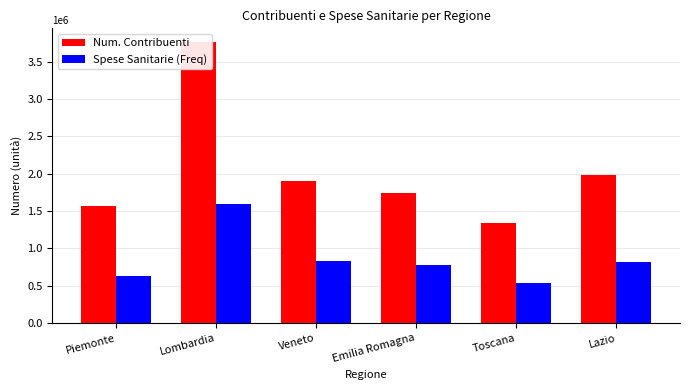

How many data points in Num. Contribuenti are less than 1907041?

3